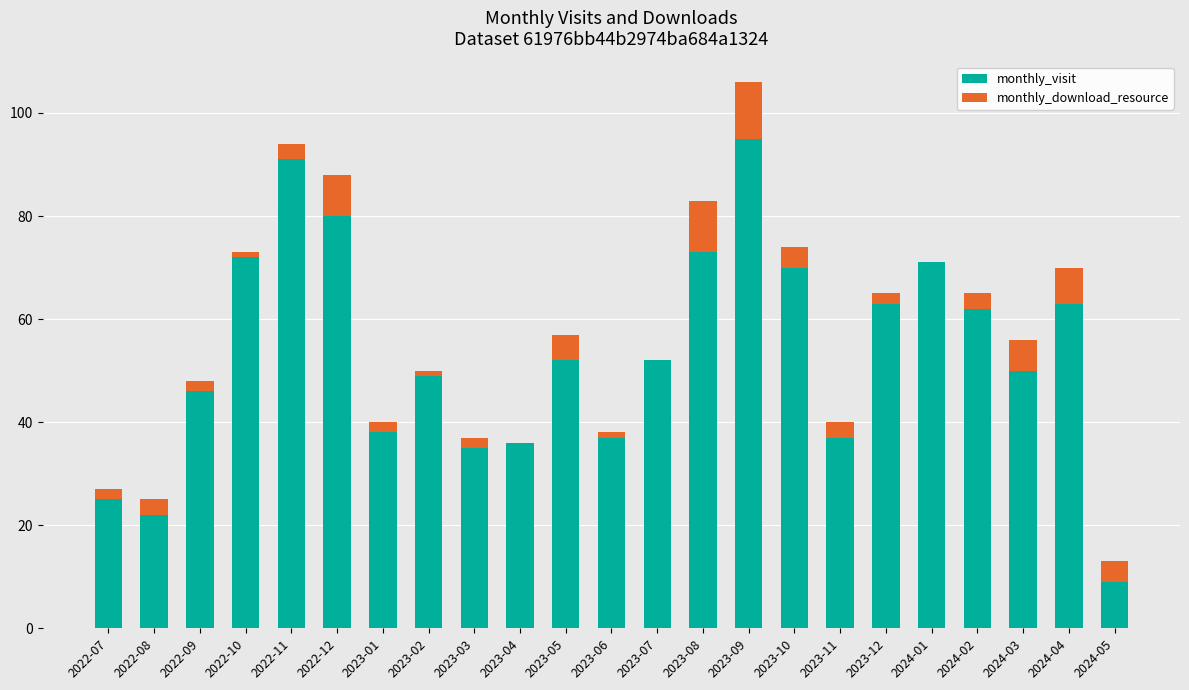

At which category is the sum across all series the highest?

2023-09